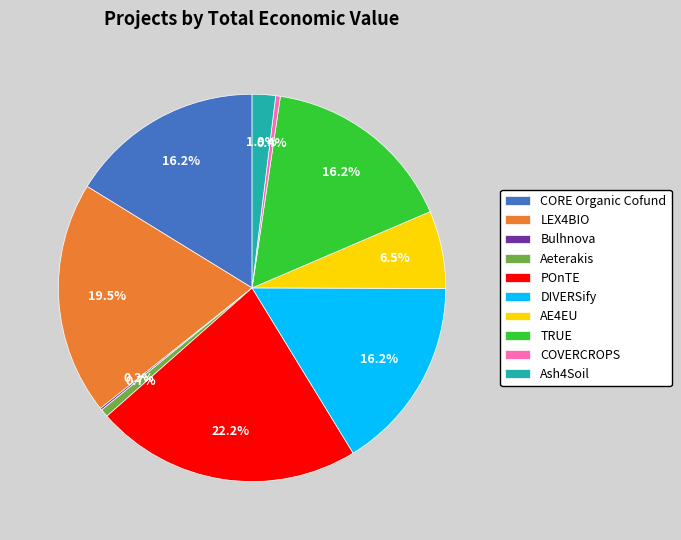

Between Aeterakis and Ash4Soil, which is larger?

Ash4Soil